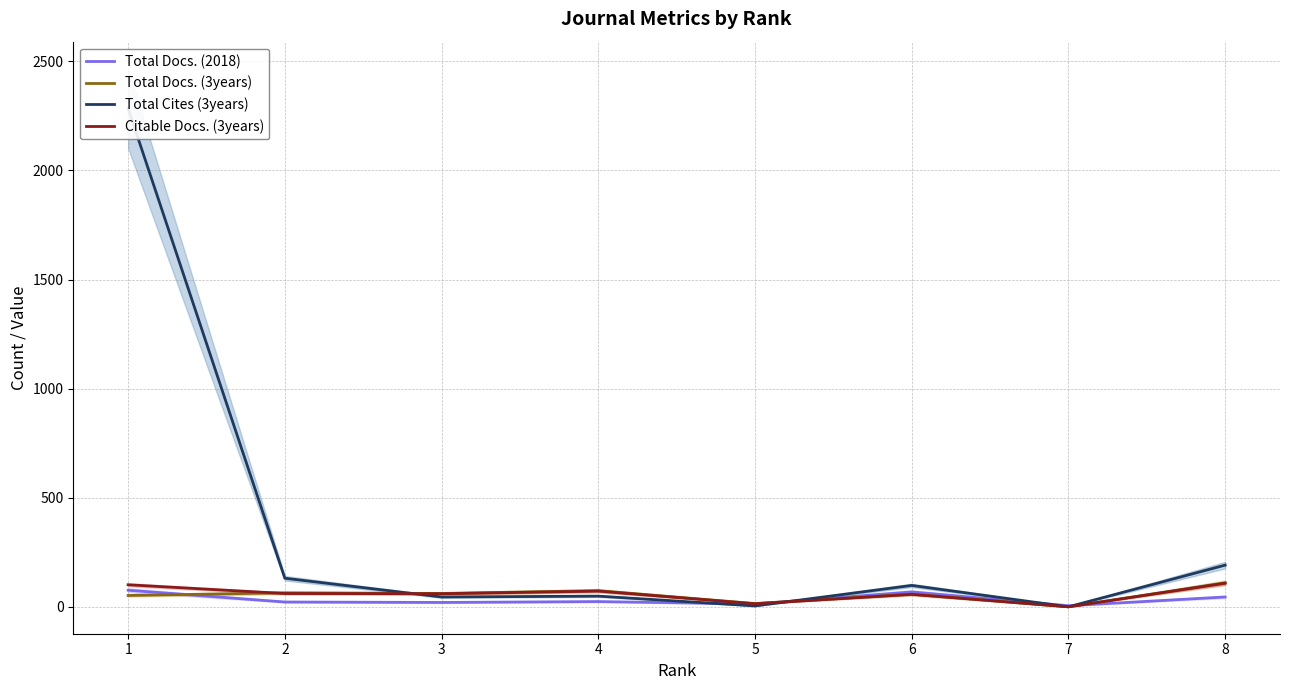

True or false: Total Cites (3years) and Citable Docs. (3years) intersect in this chart.

True